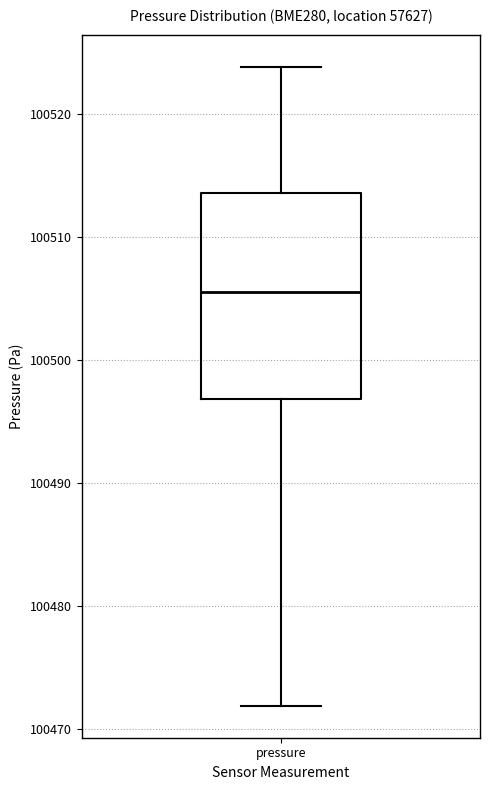

Transcribe this box plot: give where the median line is, the range the box spans, and where the two whiskers end, as read against the y-axis. The values are not printed on the chart, so give them approximately, as read against the axis.

median 100506, box 100497 to 100514, whiskers 100472 to 100524